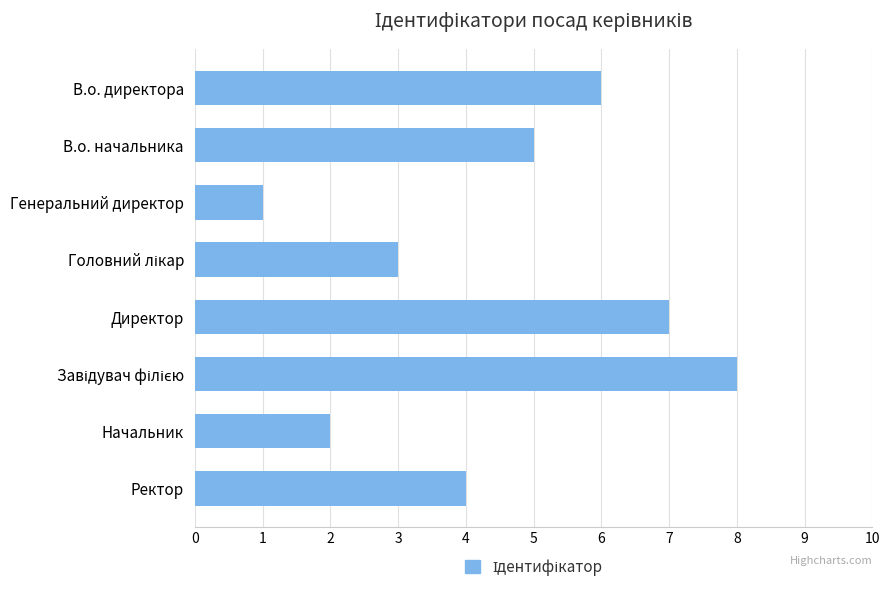

What is the change in value from В.о. директора to Директор?

+1